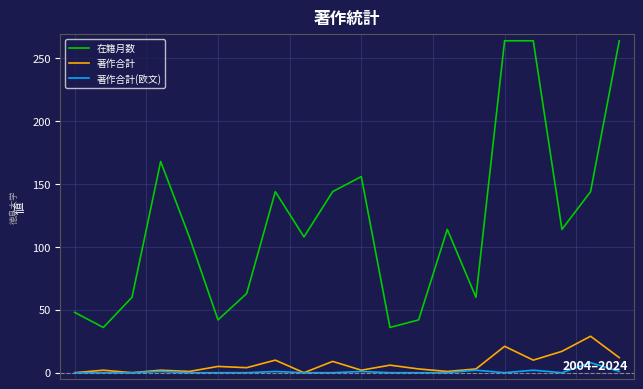

True or false: 著作合計 and 在籍月数 intersect in this chart.

False